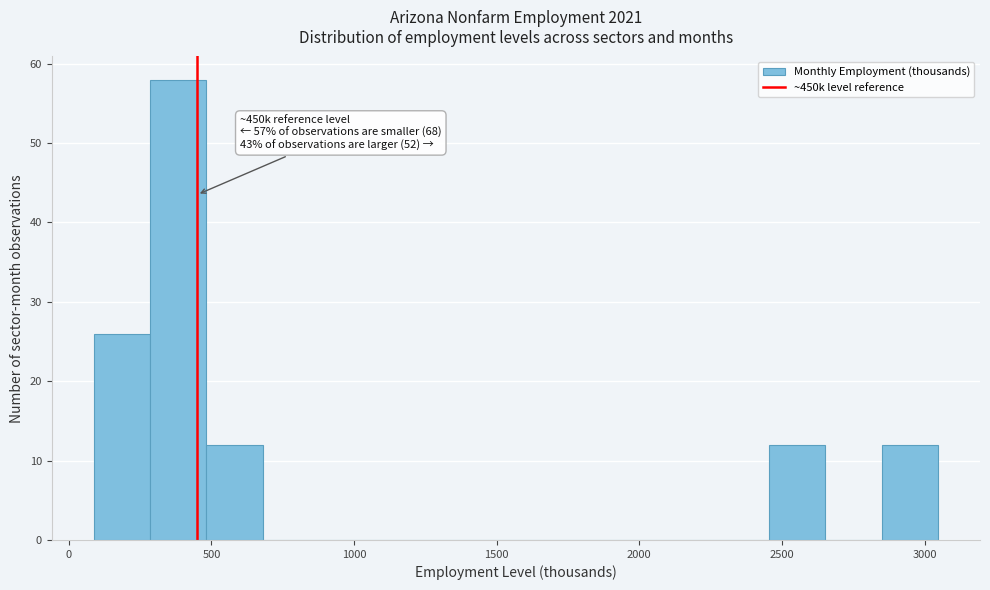

Around what value on the x-axis is the tallest bar? Give the approximate position of its centre, as read against the axis.

400